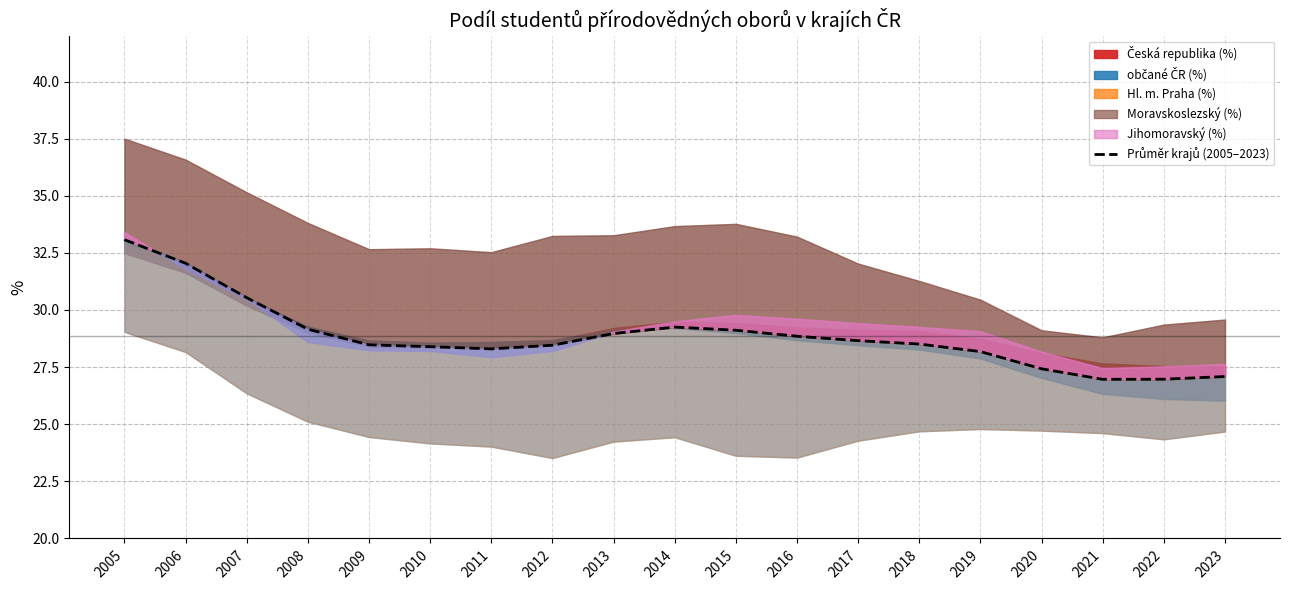

Where is the data nearest to the value 30?

2007